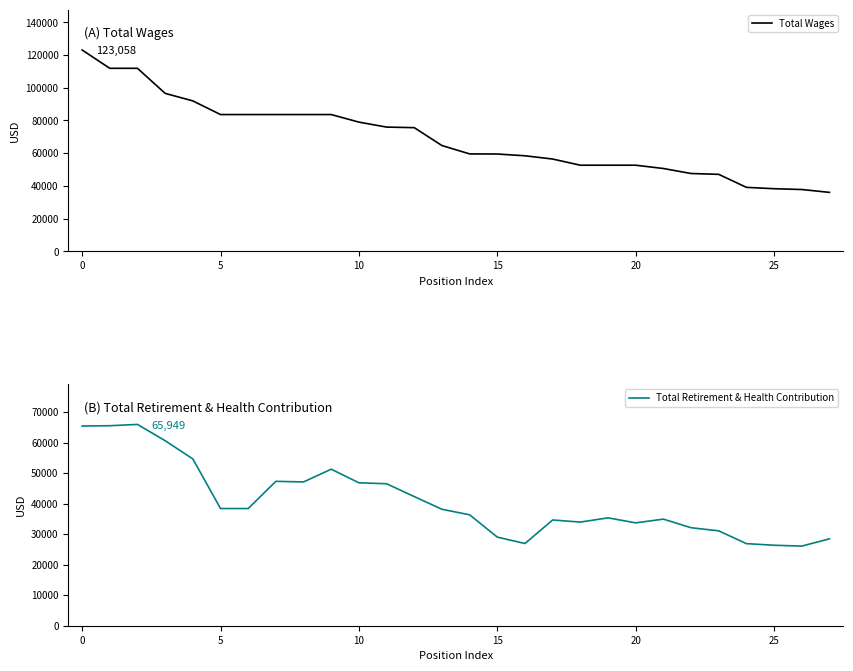

What is the highest value of the Total Retirement & Health Contribution series?

65949